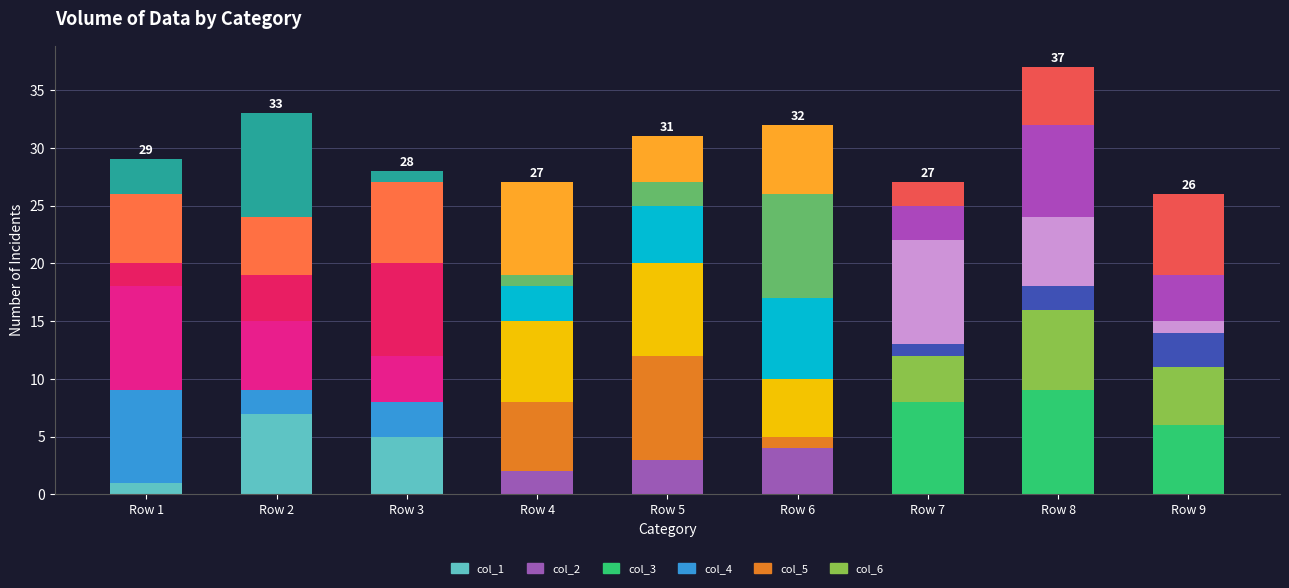

How many col_2_part0 values are between 0 and 2?

7